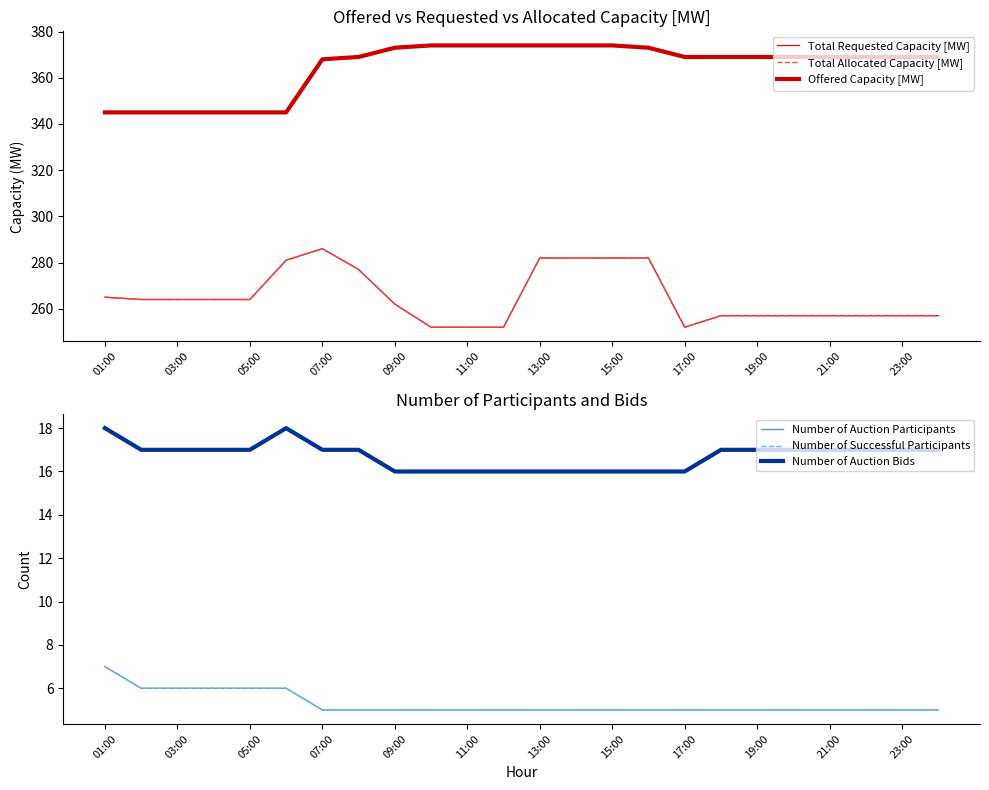

The Total Allocated Capacity [MW] series shows 81 at 21. True or false?

False